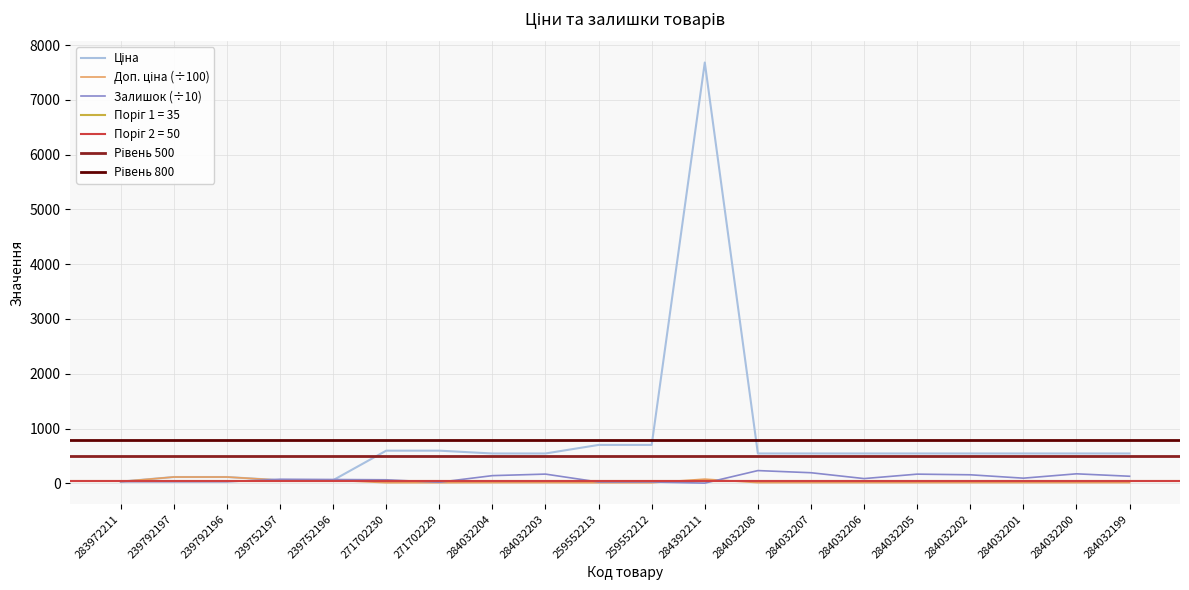

Does the chart display data point markers on the line(s)?

No